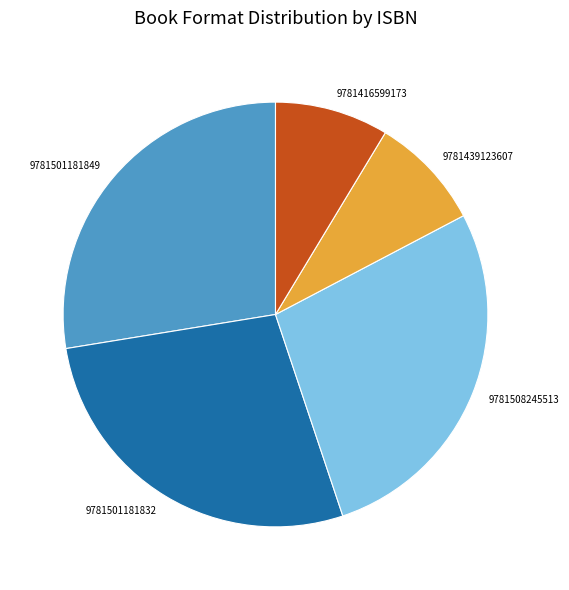

Is there any slice that represents more than half of the pie?

No